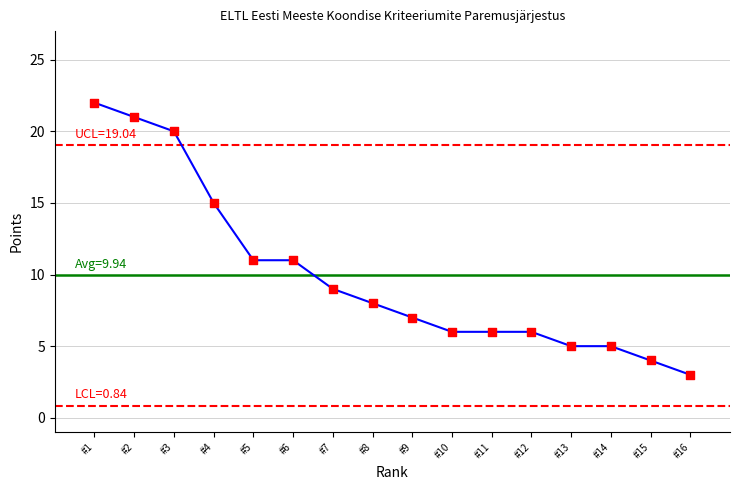

Approximately how many times larger is the value at #12 compared to #2?

0.3